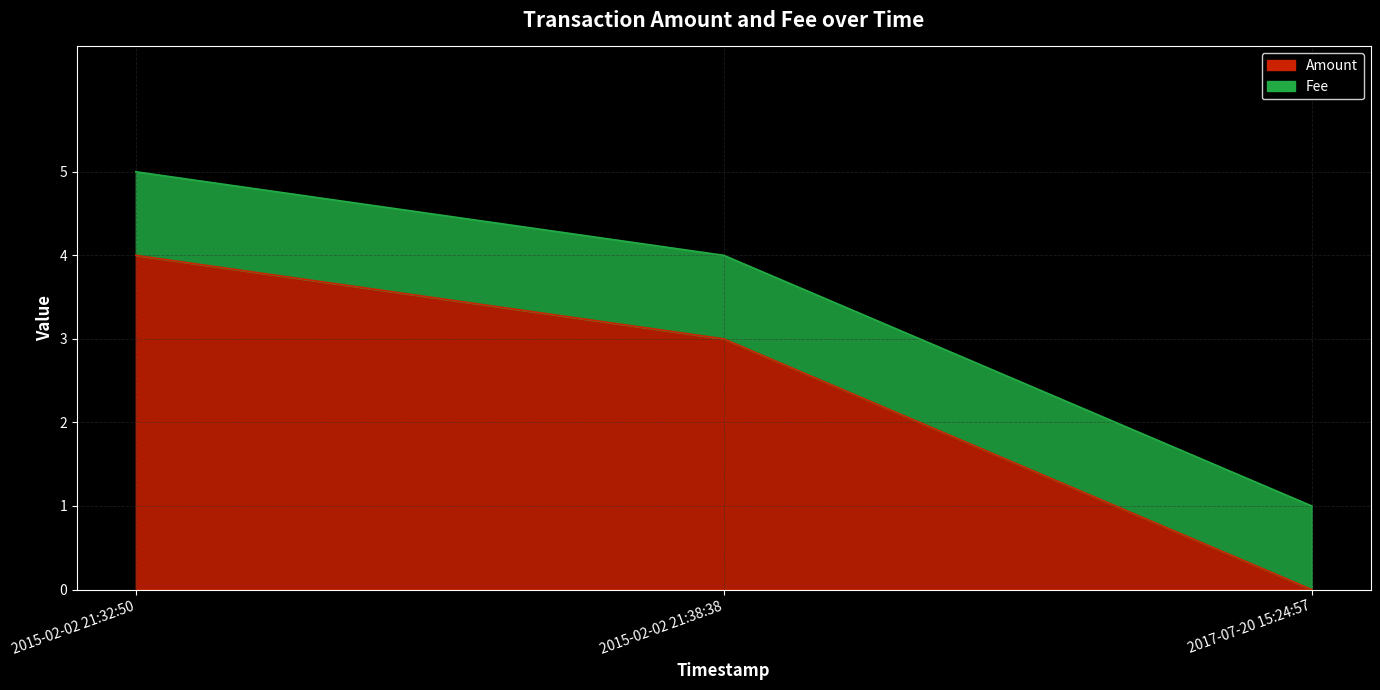

What is the average value?

2